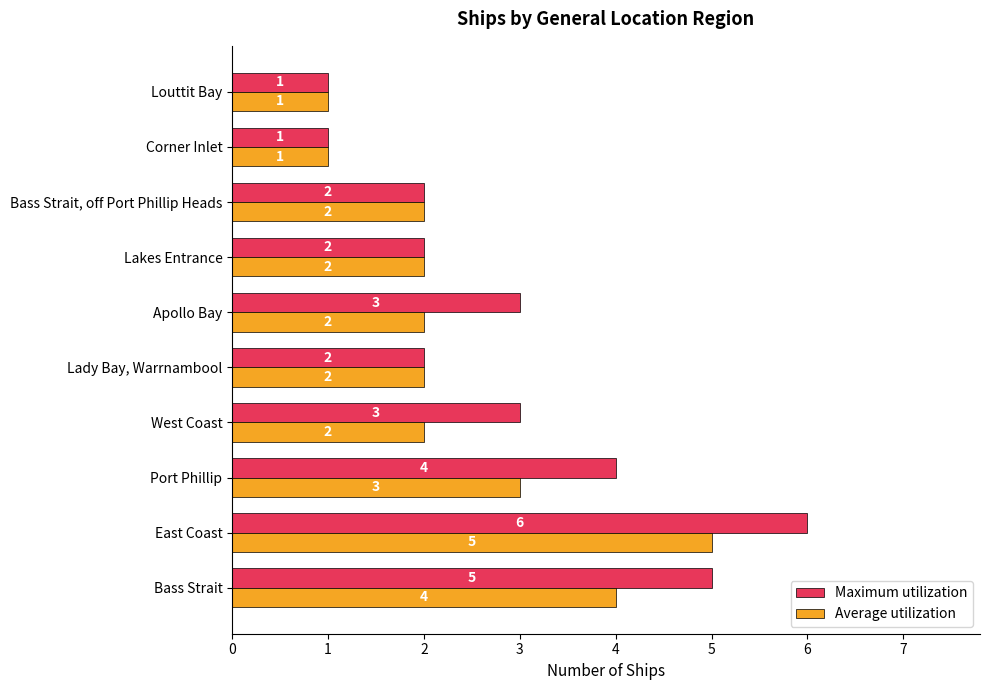

Where is Average utilization nearest to the value 3?

Port Phillip